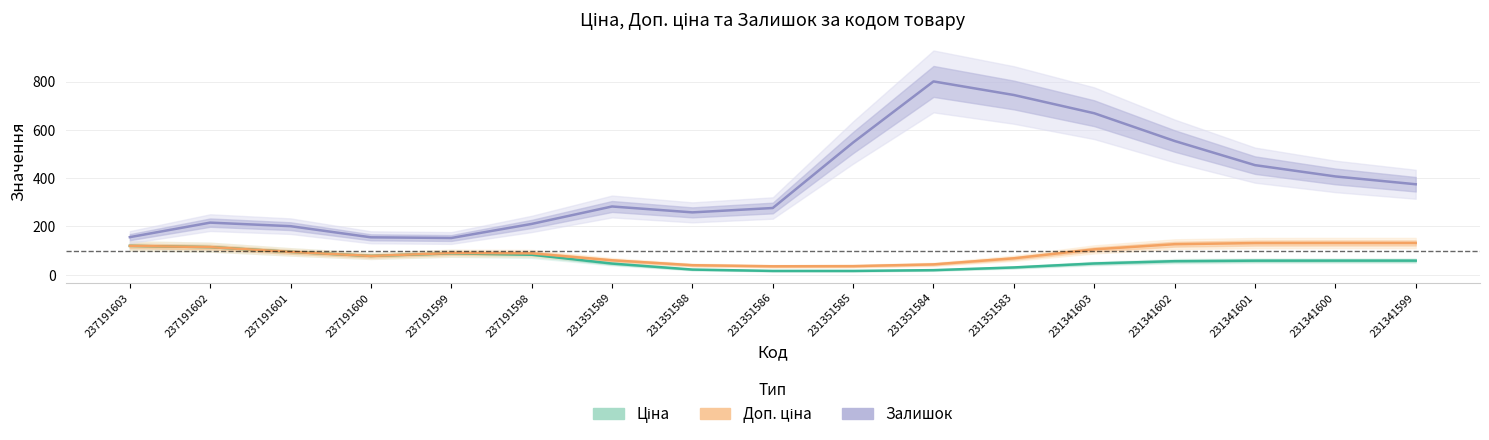

Count the number of data series in this chart.

3